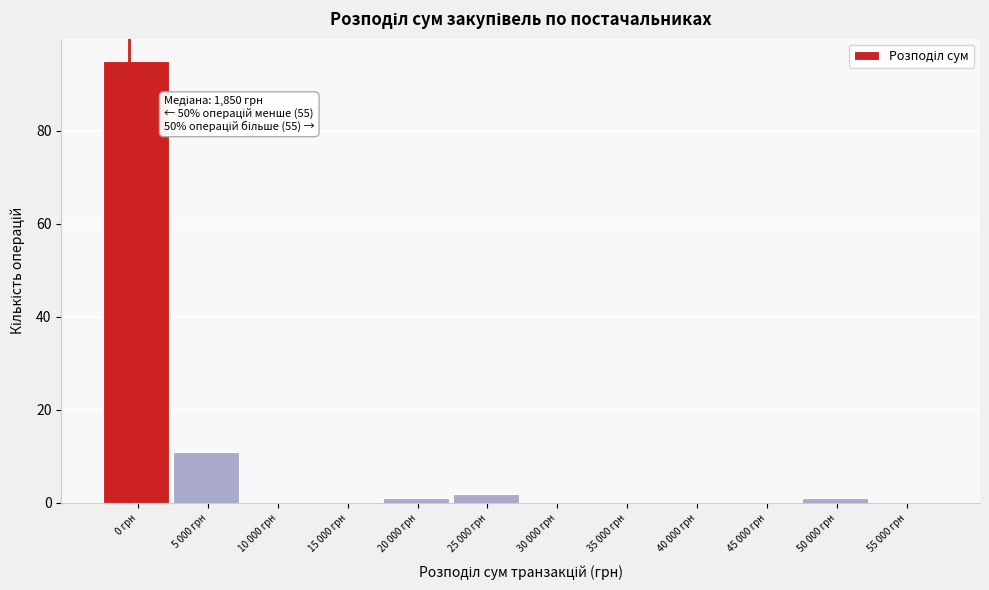

Reading left to right, list all the values displayed in this chart.

0 грн=95	5 000 грн=11	10 000 грн=0	15 000 грн=0	20 000 грн=1	25 000 грн=2	30 000 грн=0	35 000 грн=0	40 000 грн=0	45 000 грн=0	50 000 грн=1	55 000 грн=0